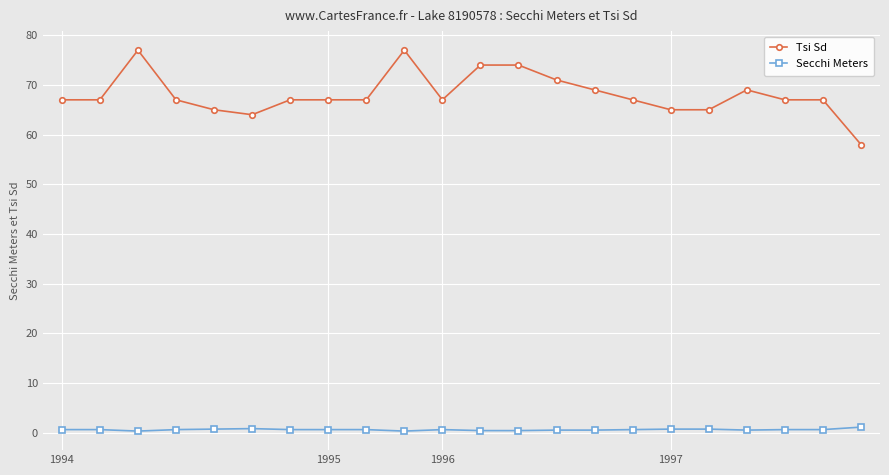

True or false: Secchi Meters and Tsi Sd intersect in this chart.

False